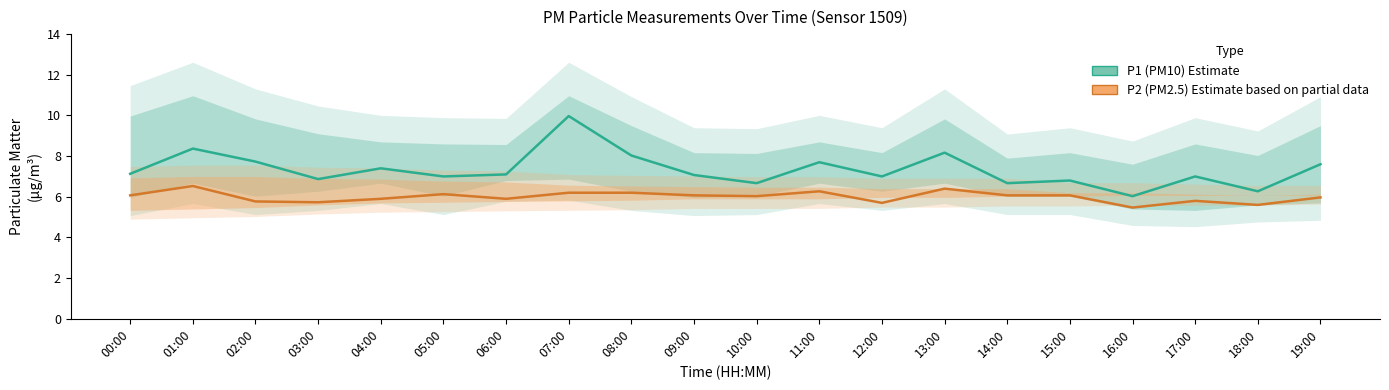

What is the sum of the P1 (PM10) Estimate values at 05:00 and 06:00?

14.1